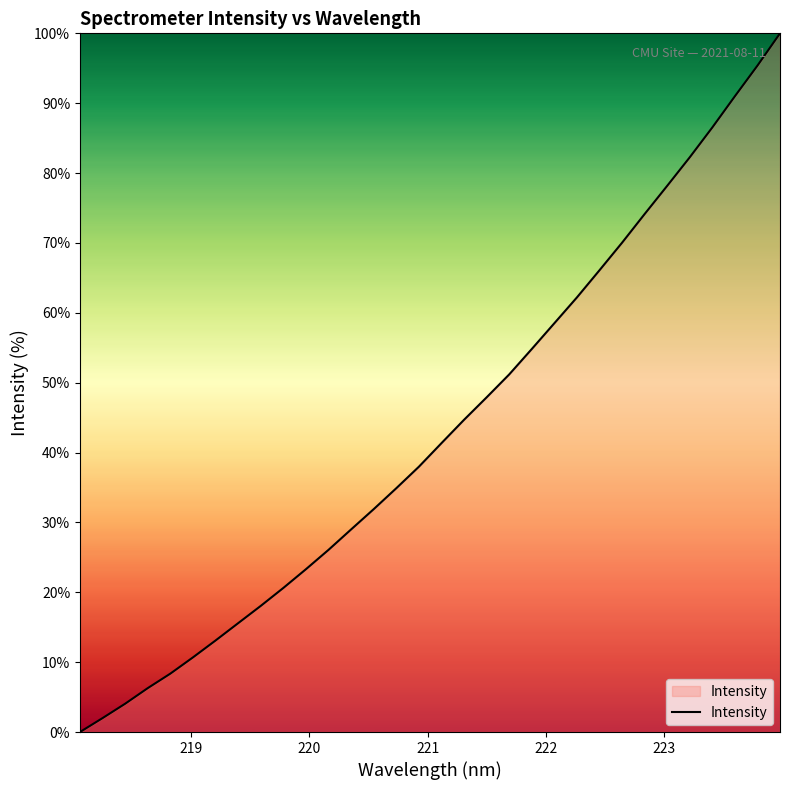

What is the maximum value shown in the chart?

100.0